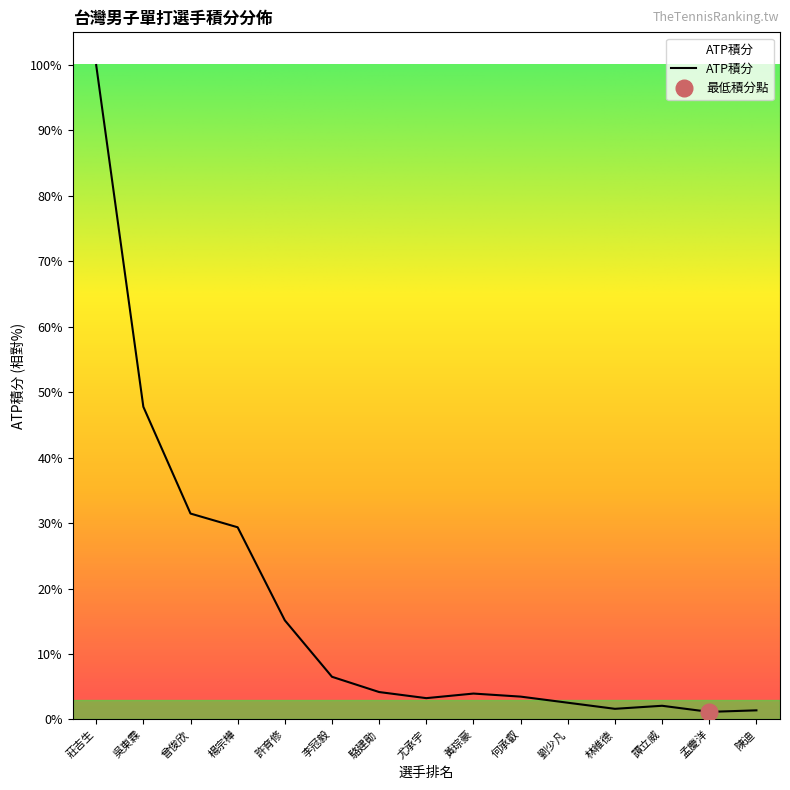

What position from the left is 譚立威?

13